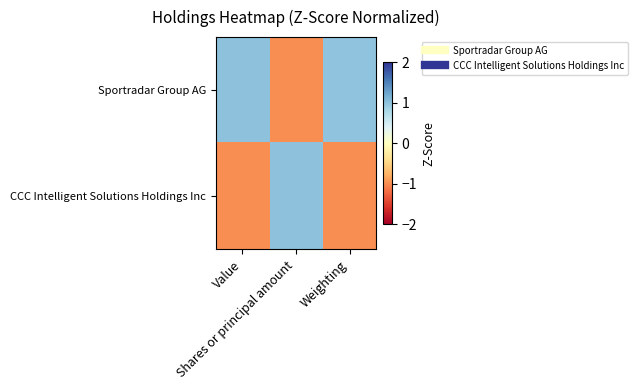

Reading left to right, transcribe all the data shown in this chart.

Sportradar Group AG: Value=1.0	Shares or principal amount=-1.0	Weighting=1.0
CCC Intelligent Solutions Holdings Inc: Value=-1.0	Shares or principal amount=1.0	Weighting=-1.0